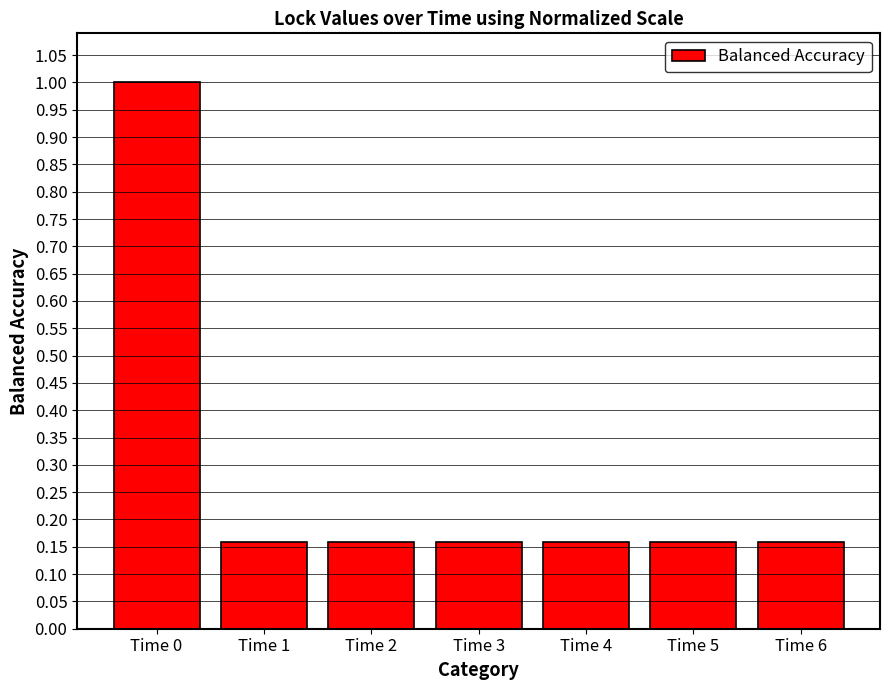

How many values are between 0 and 1?

7